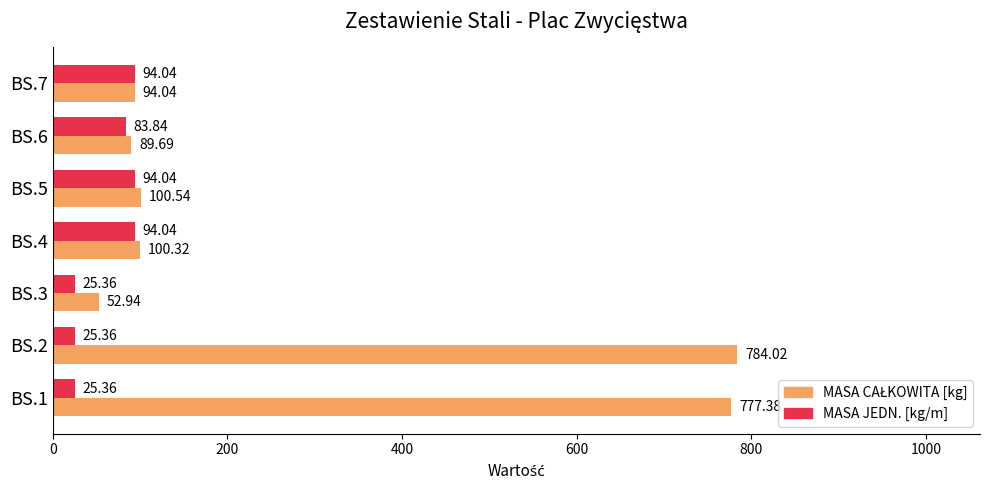

What is the total value across all series at BS.4?

194.4